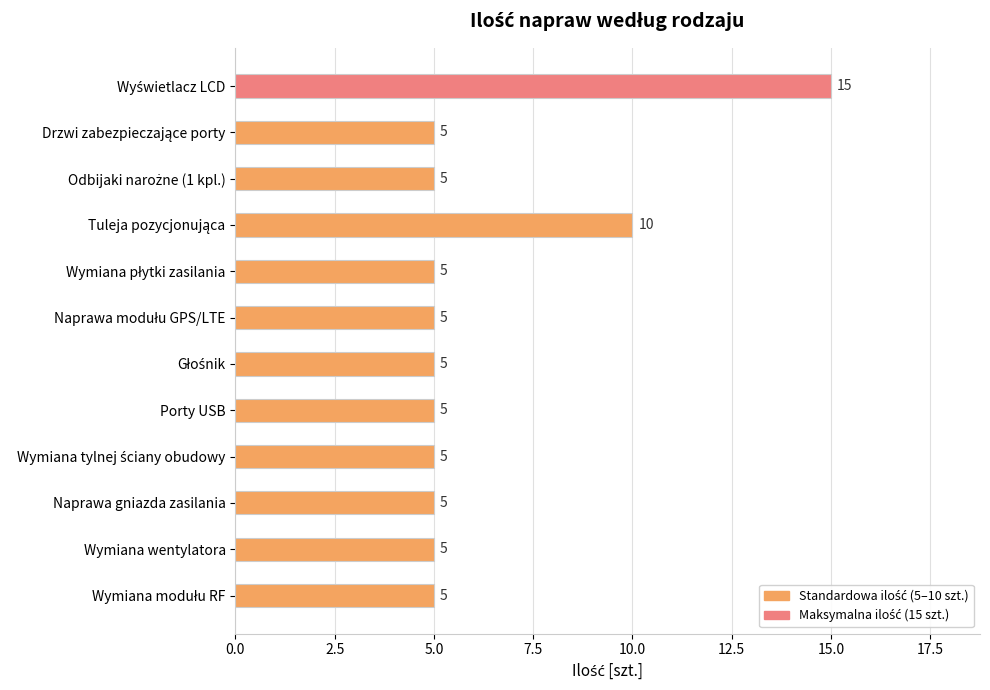

How many bars are there in total?

12